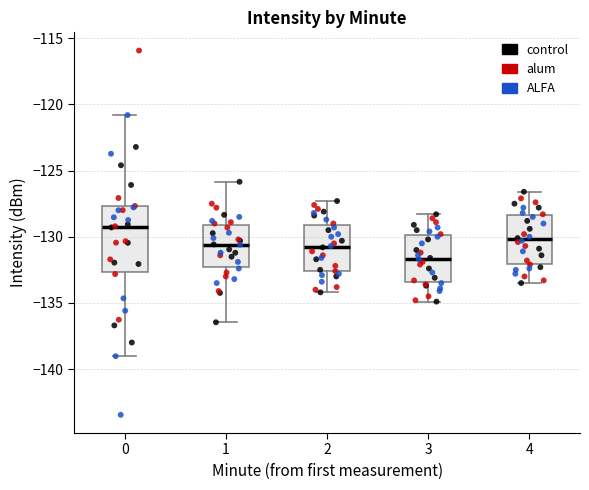

Which box's median line is the highest?

0